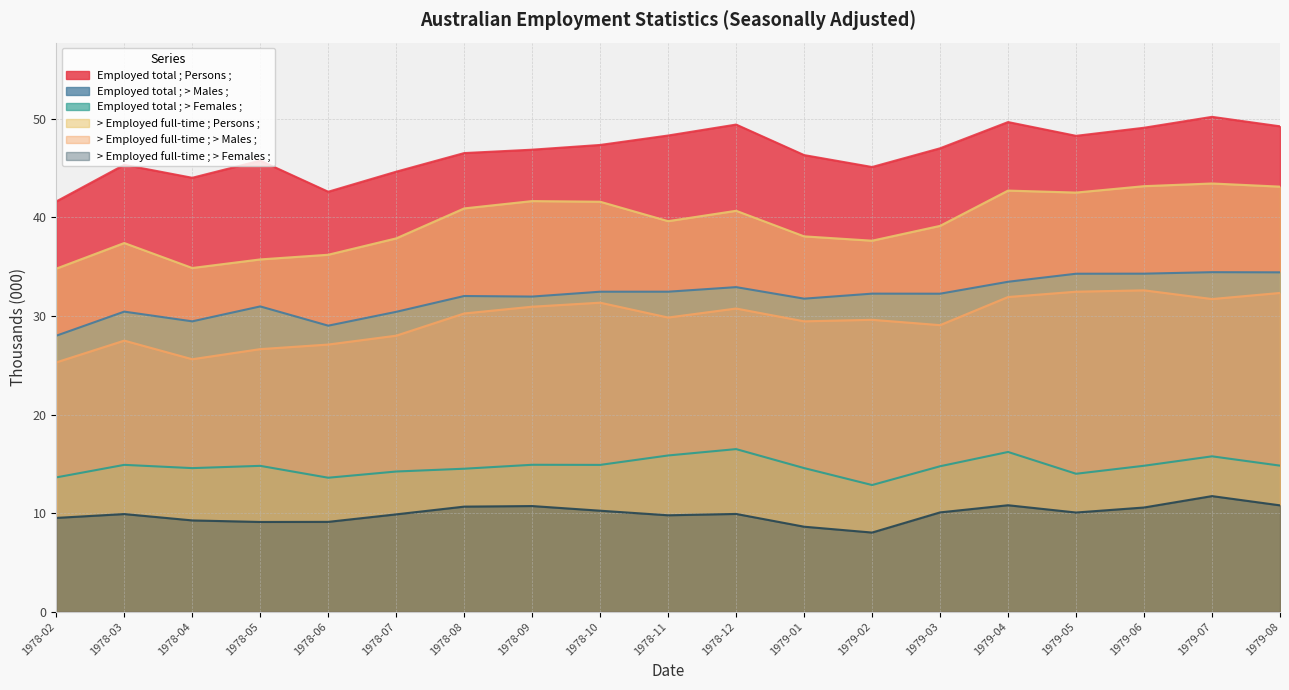

Does the chart have visible grid lines?

Yes